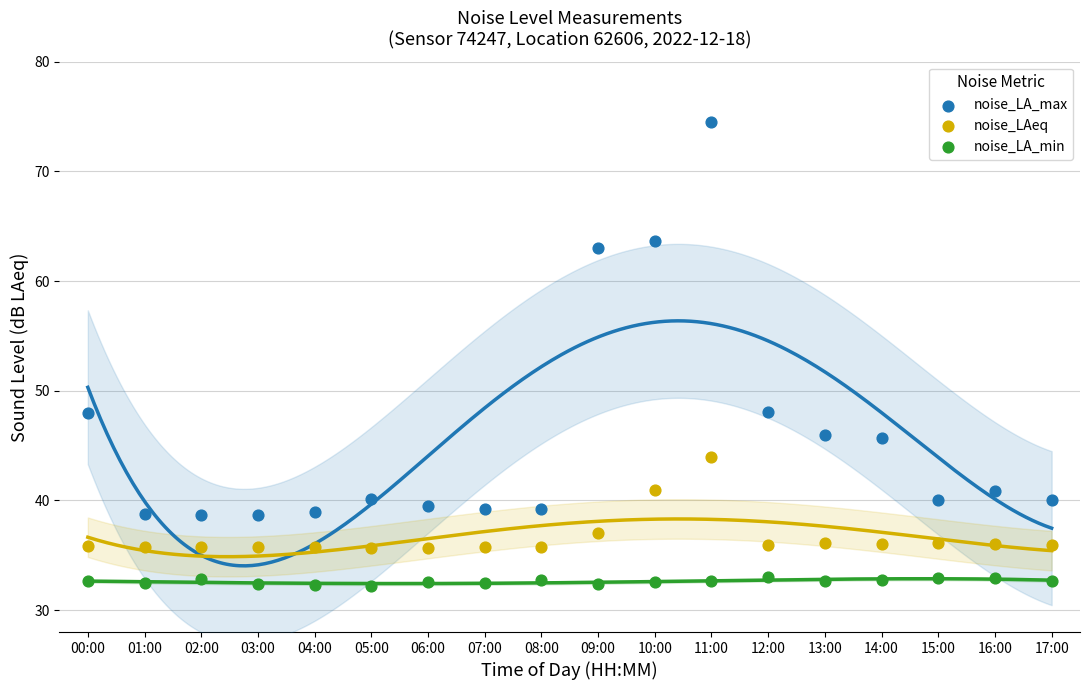

Which series reaches the maximum Y coordinate?

noise_LA_max